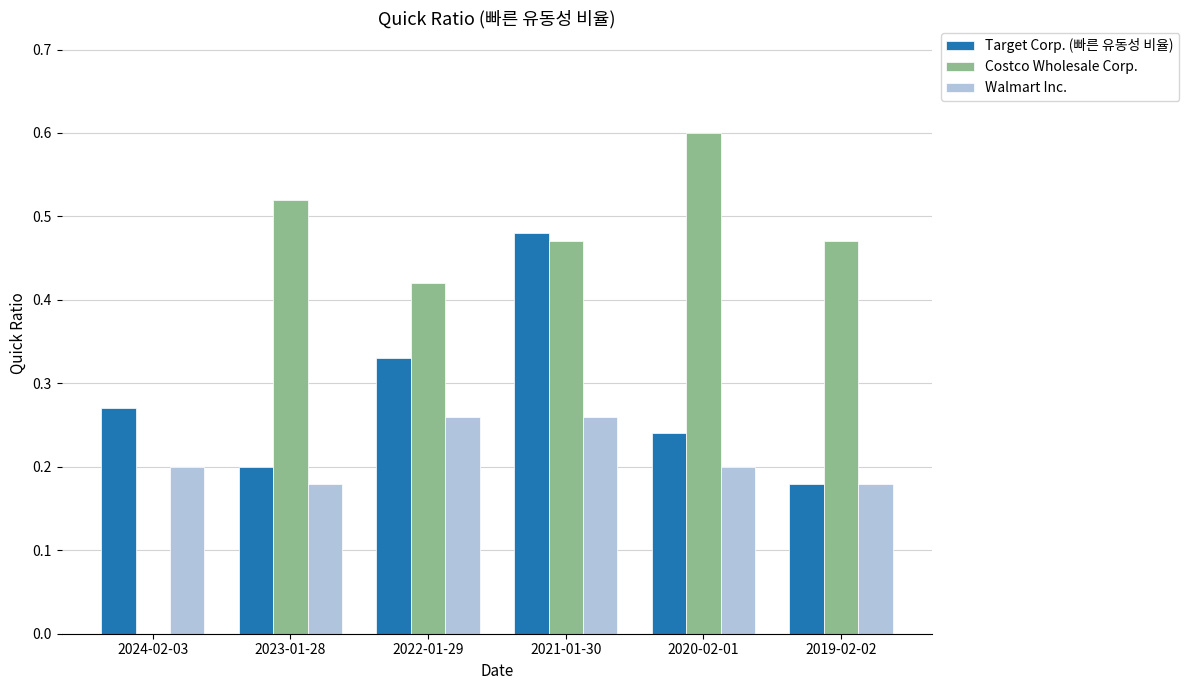

Which series has the largest total across all categories?

Costco Wholesale Corp.